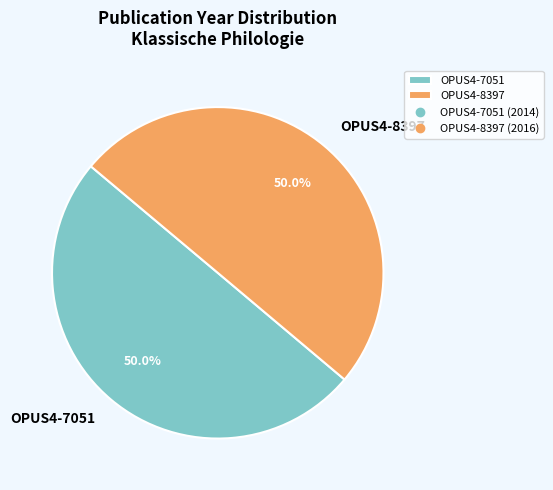

To the nearest percent, what is the average slice percentage?

50%